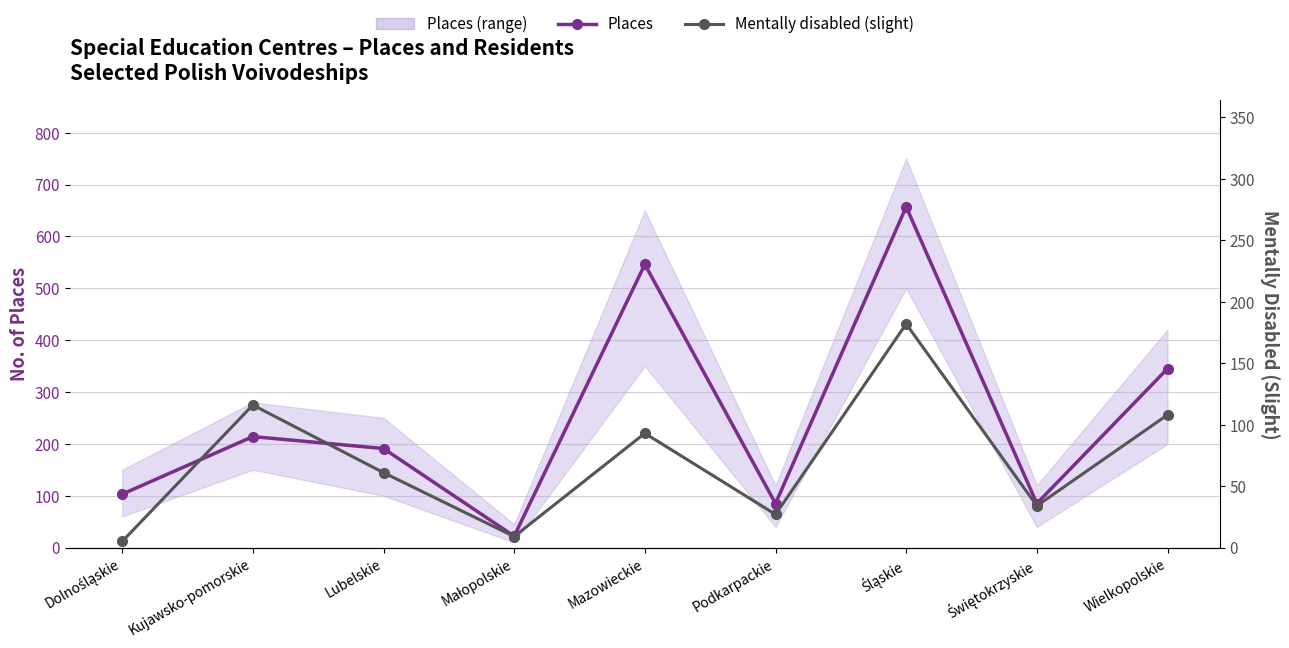

True or false: Mentally disabled (slight) and Places intersect in this chart.

False